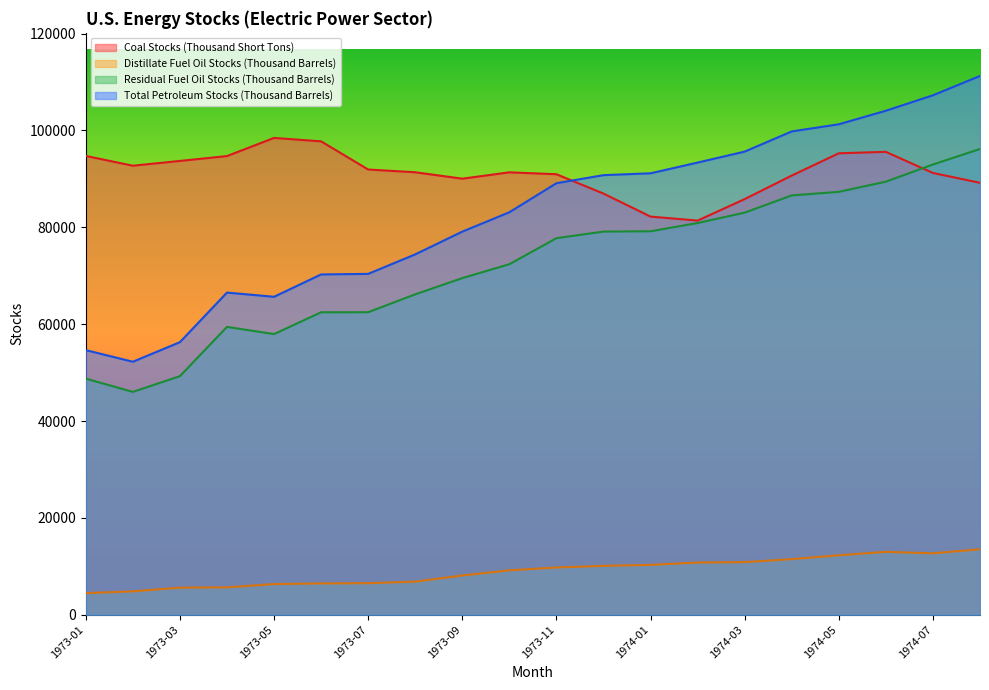

How many values in the Residual Fuel Oil Stocks (Thousand Barrels) series are below 77760?

10